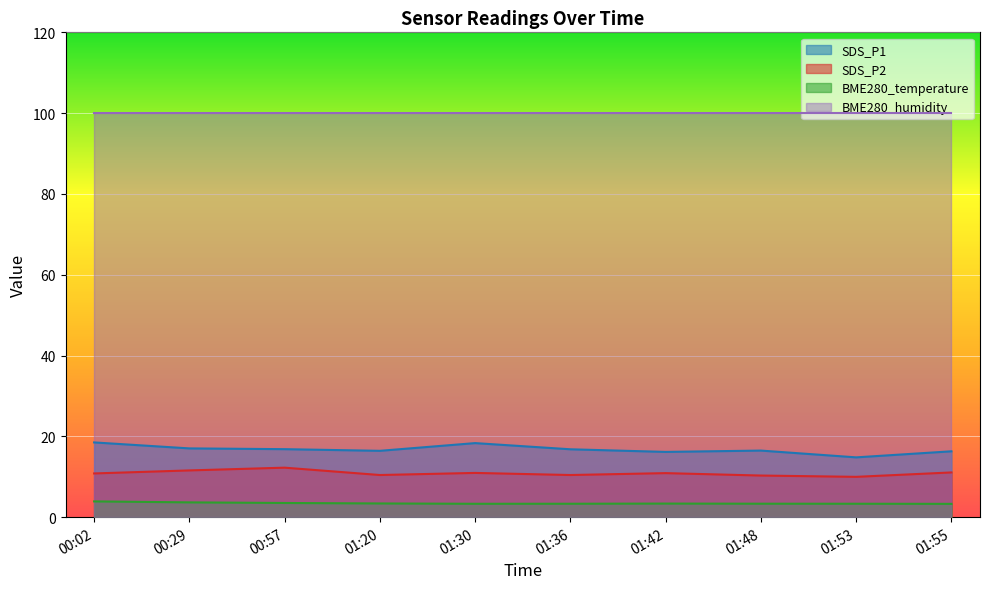

Rank the categories by SDS_P2 value from highest to lowest.

00:57, 00:29, 01:55, 01:30, 01:42, 00:02, 01:20, 01:36, 01:48, 01:53